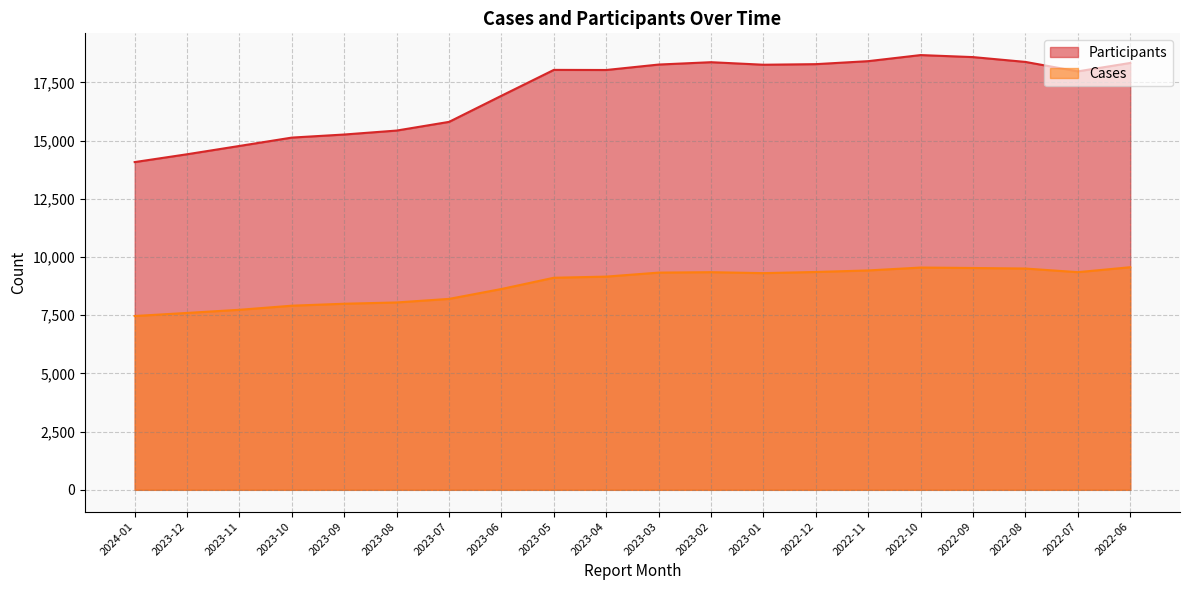

Does the chart have visible grid lines?

Yes